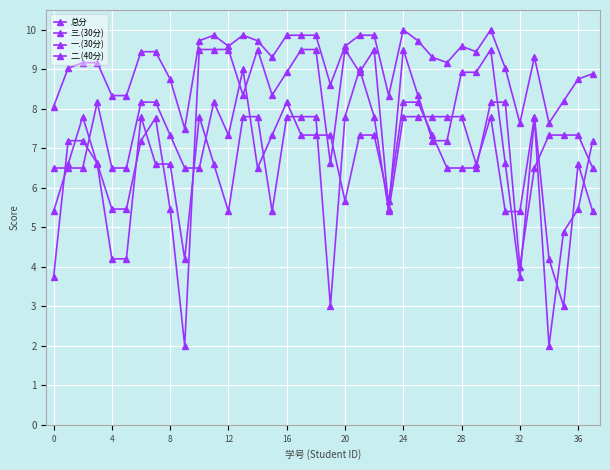

How many values in the 三.(30分) series exceed 7?

25